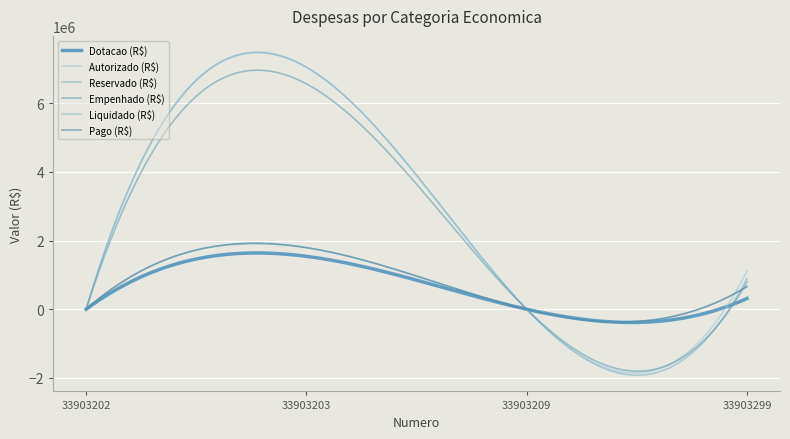

Does the chart have visible grid lines?

Yes